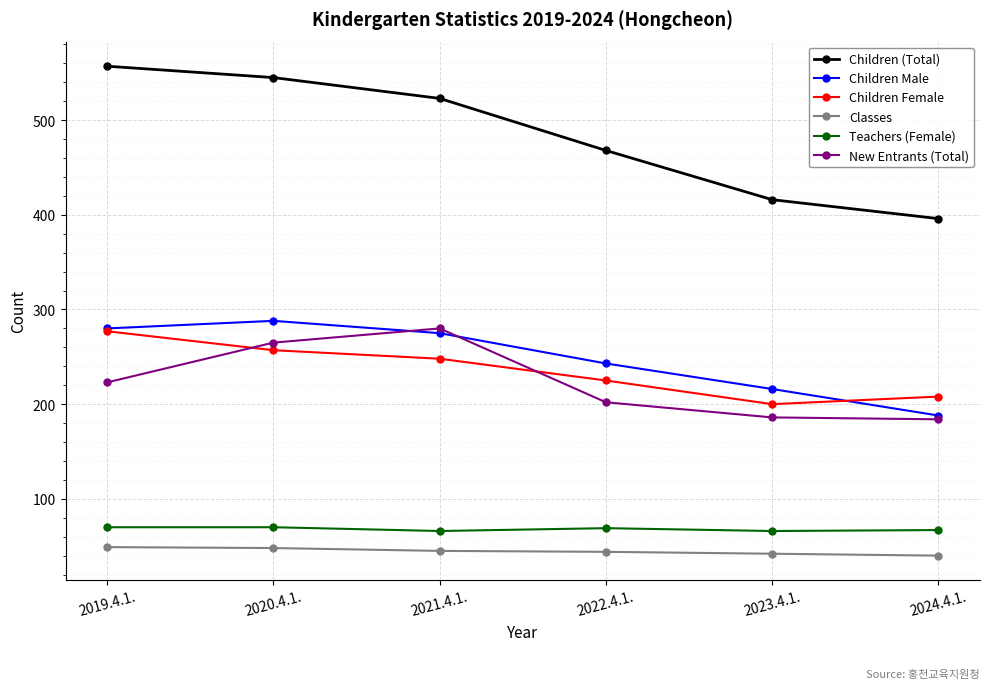

Which series has the largest range (max minus min)?

Children (Total)